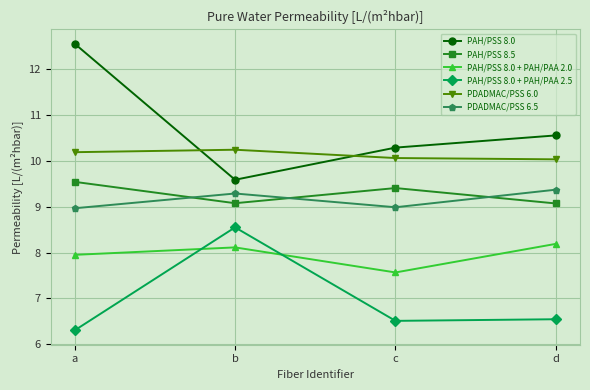

What is the value of the PAH/PSS 8.0 + PAH/PAA 2.0 point at the 1st from the left?

8.0